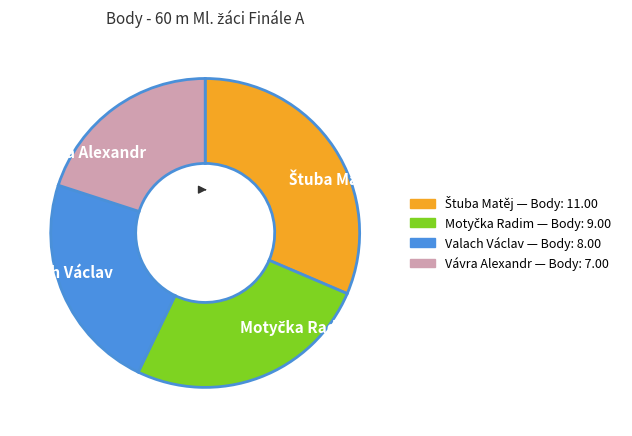

Which slice is the largest?

Štuba Matěj